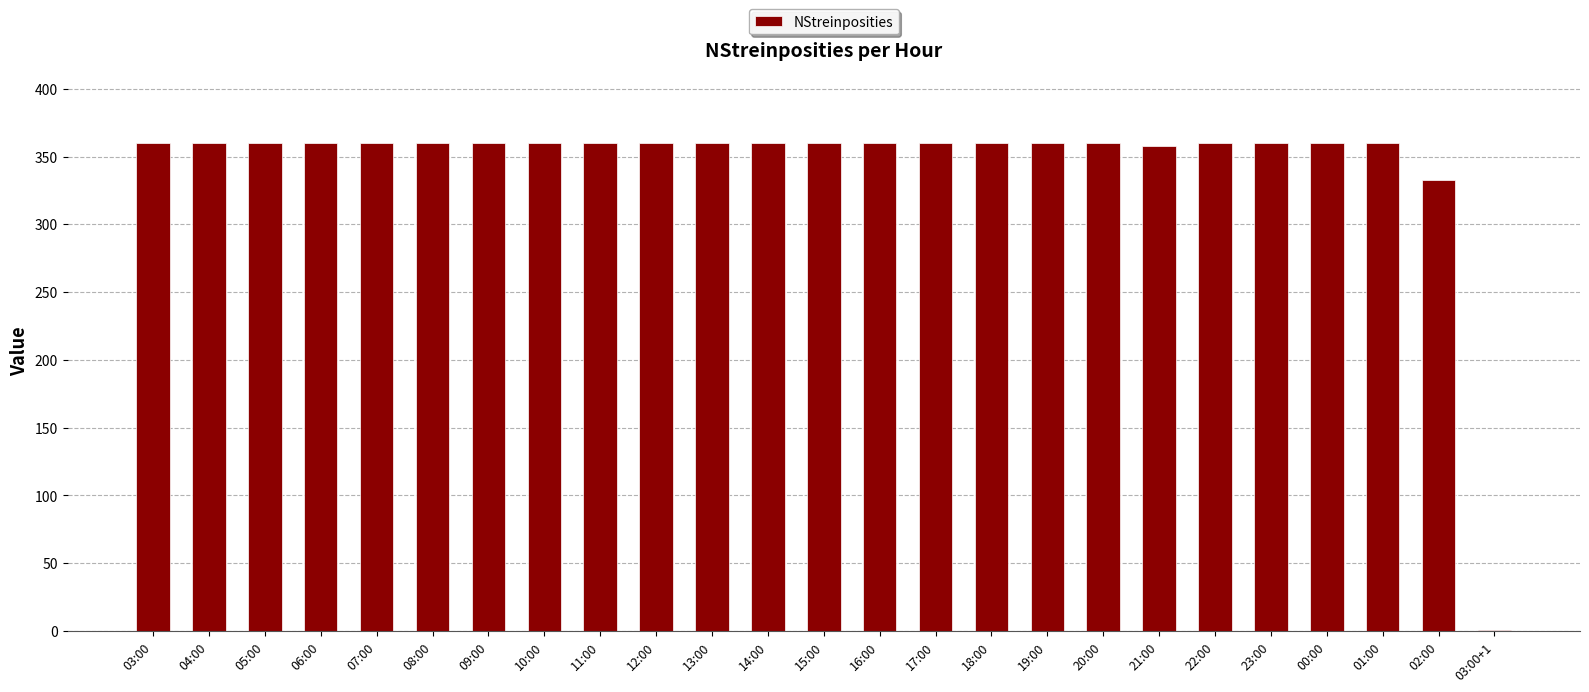

Count the number of categories in the chart.

25